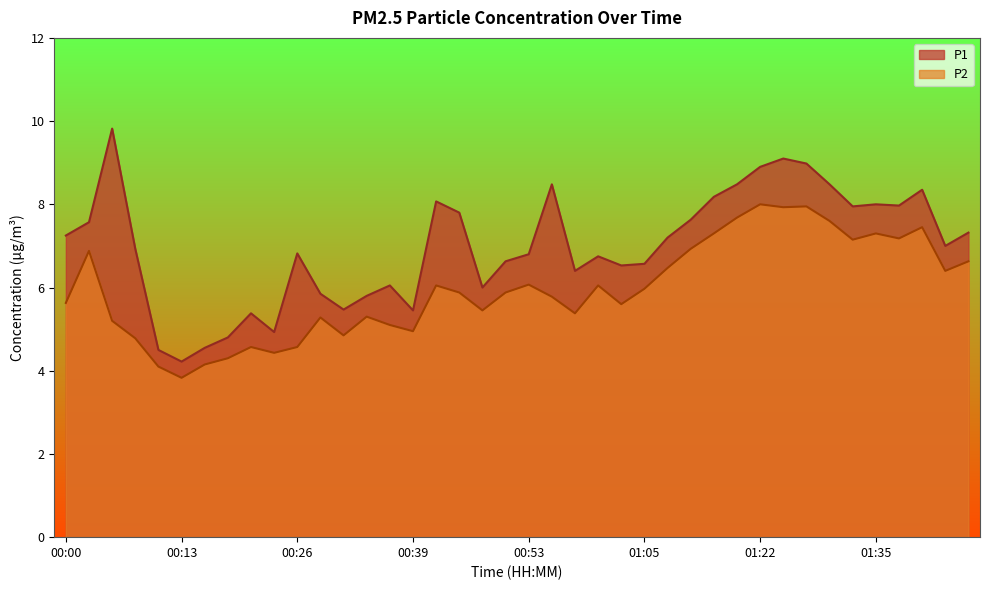

At which label is P1 closest to 7?

01:42